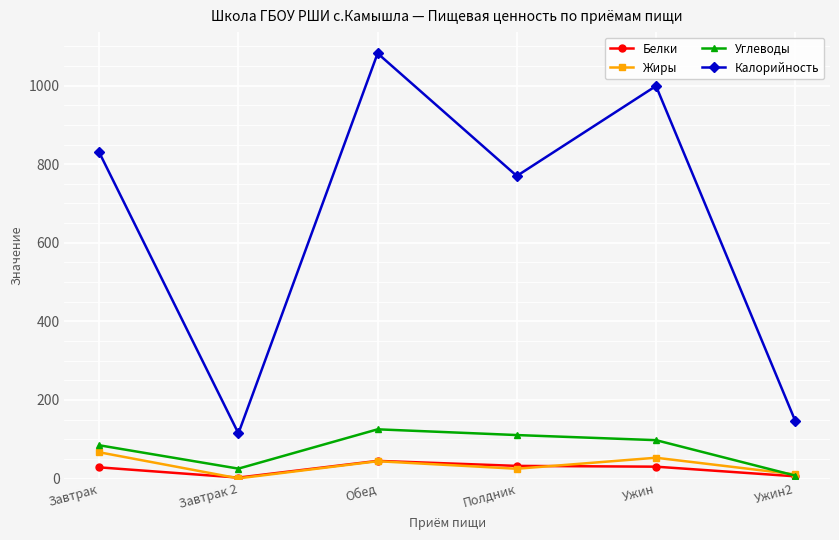

Count the number of data series in this chart.

4